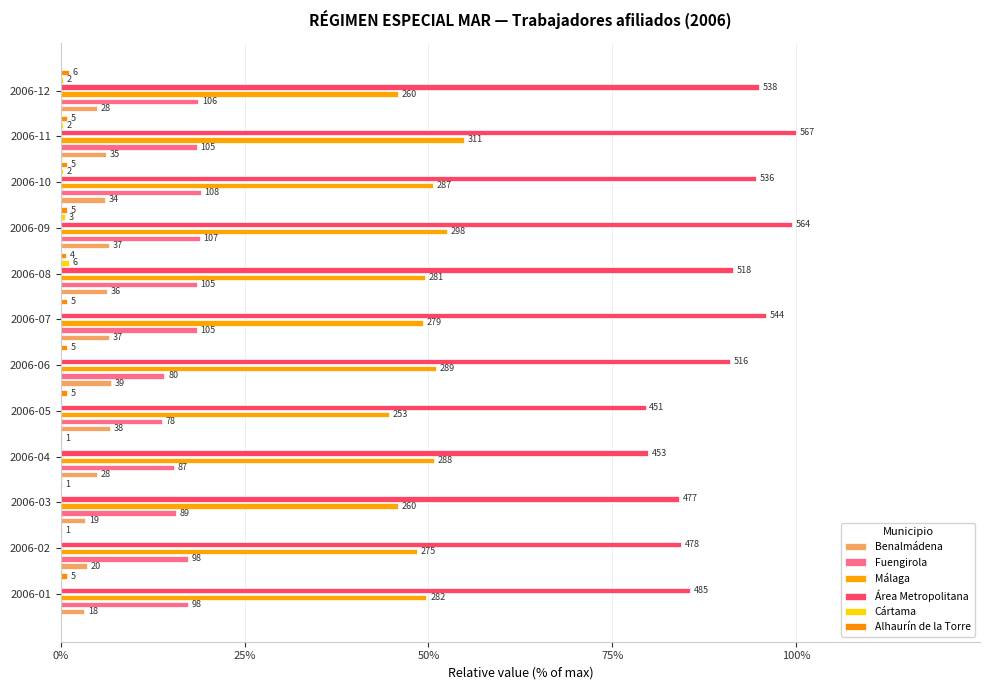

What is the sum of all Fuengirola values?

2.1